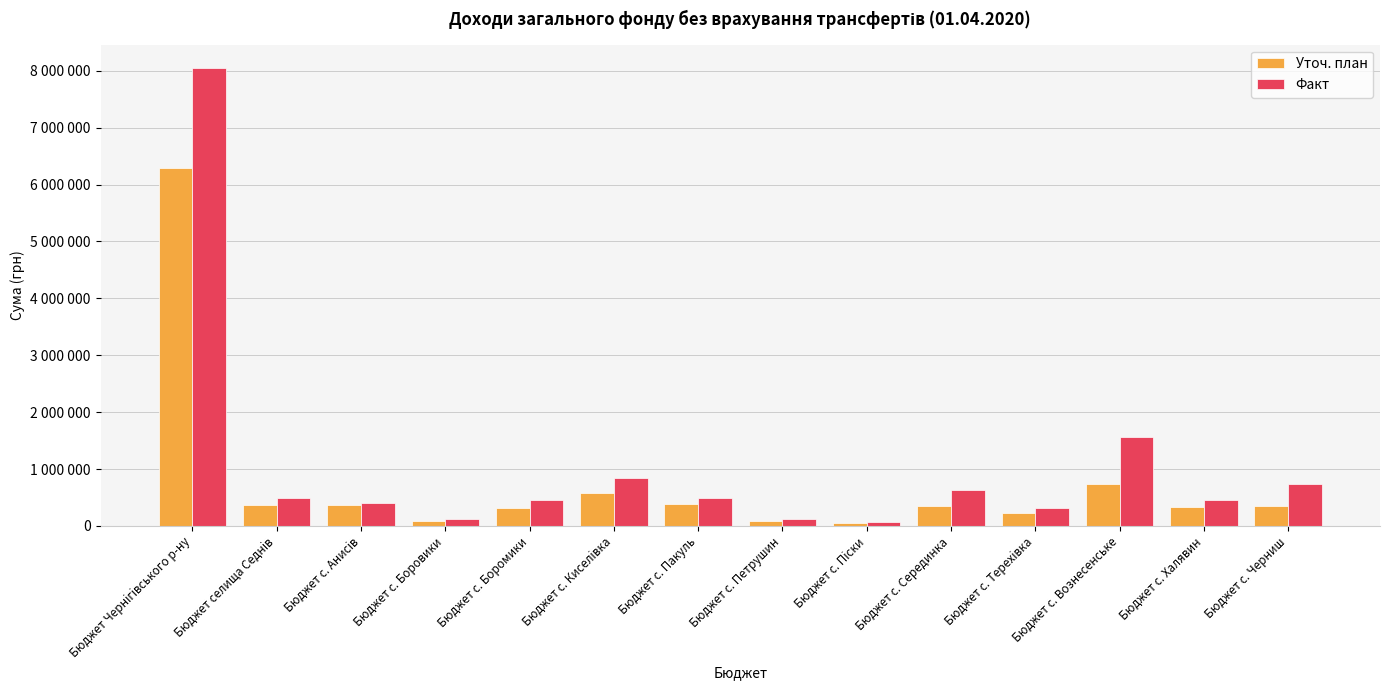

Does the chart contain stacked bars?

No